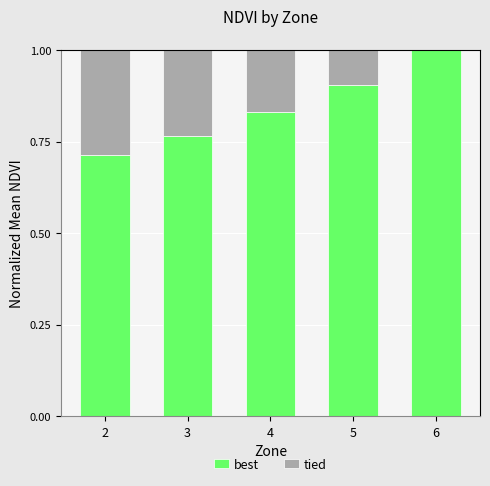

What is the total value across all series at 2?

1.0